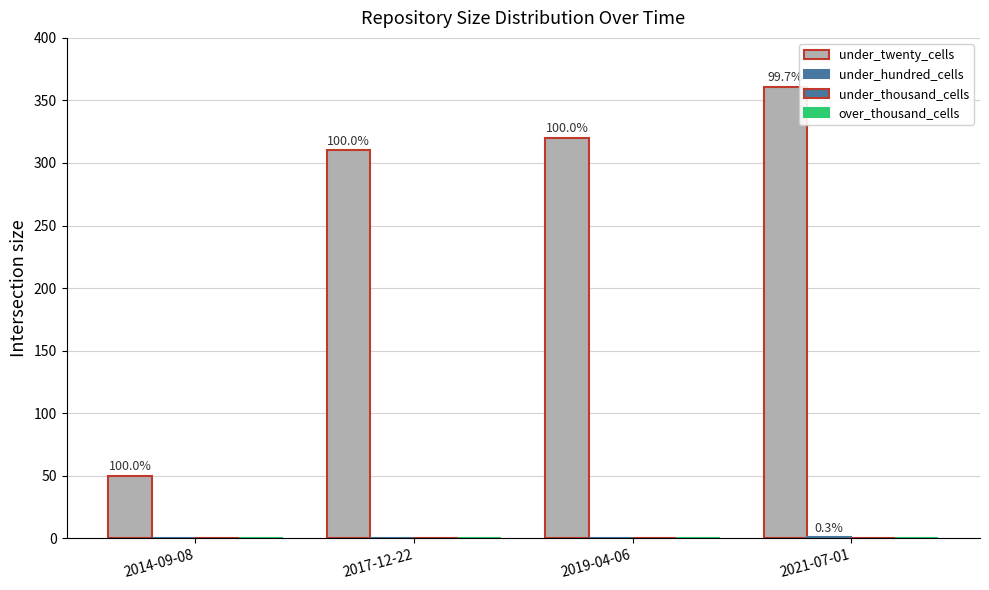

What is the difference between the highest and lowest values at 2014-09-08?

50